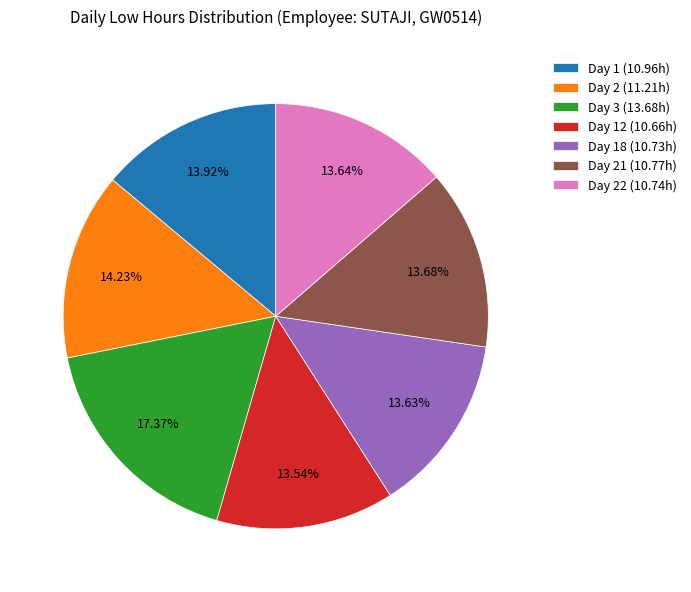

Which has a higher value, Day 18 (10.73h) or Day 3 (13.68h)?

Day 3 (13.68h)